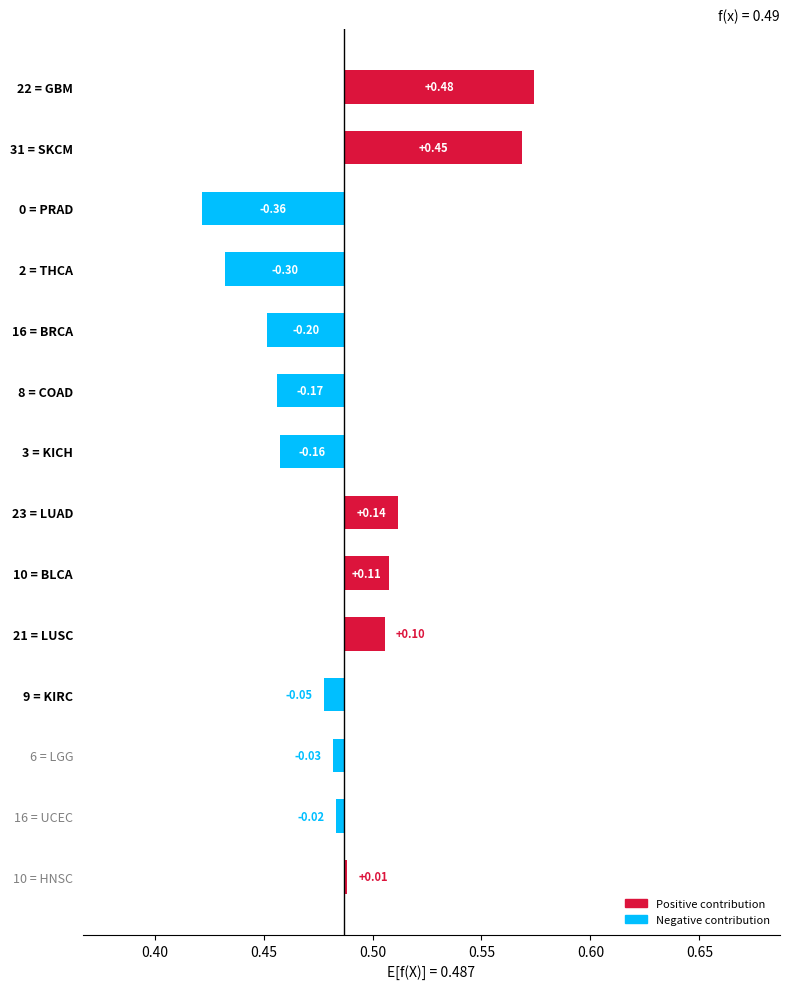

How many data points are less than 0?

8